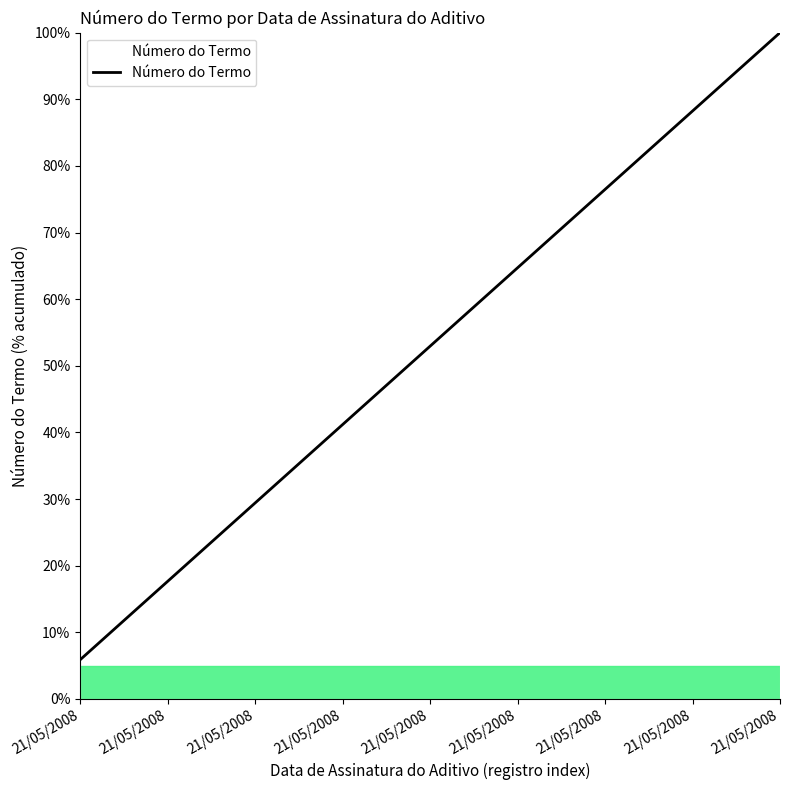

What is the maximum value shown in the chart?

100.0